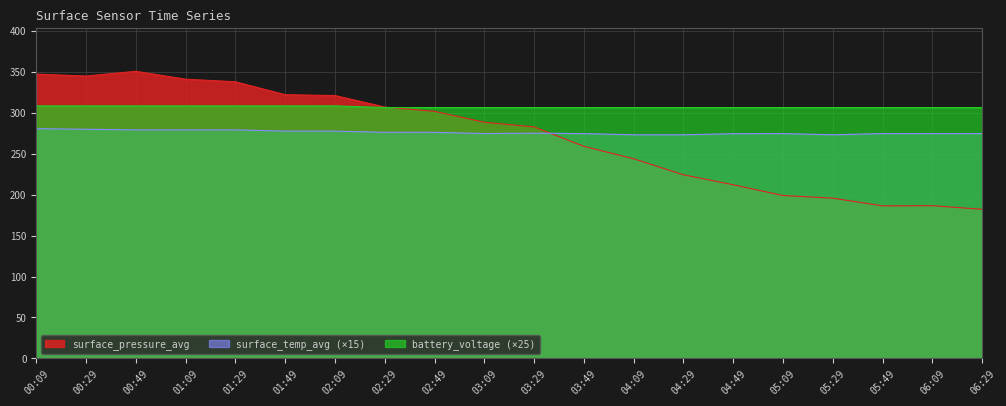

The surface_pressure_avg series shows 243.7 at 04:09. True or false?

True